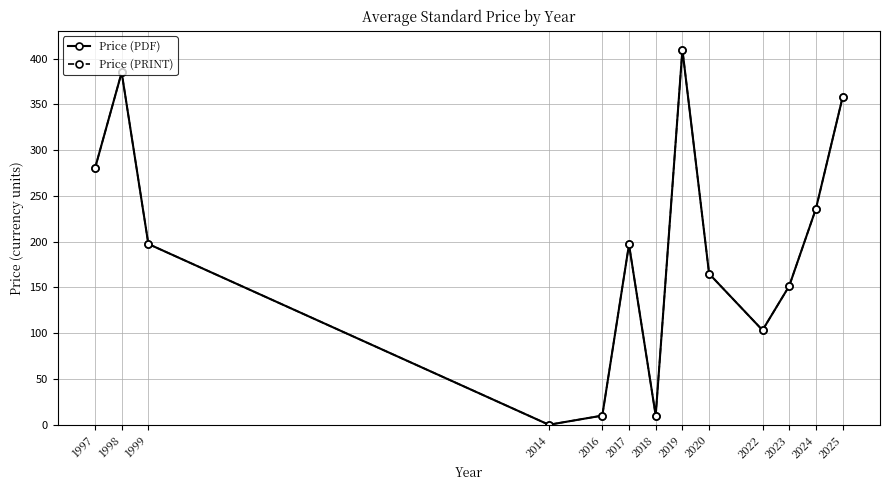

At how many categories does at least one series exceed 281?

3